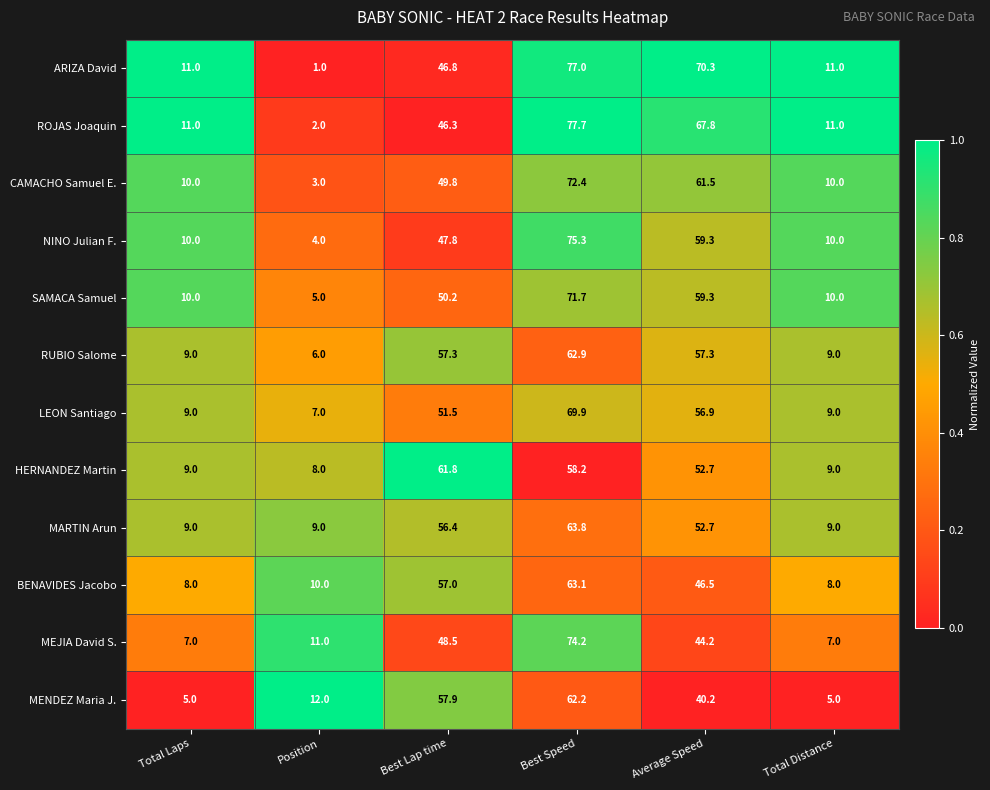

What is the average value of the MENDEZ Maria J. series?

30.4